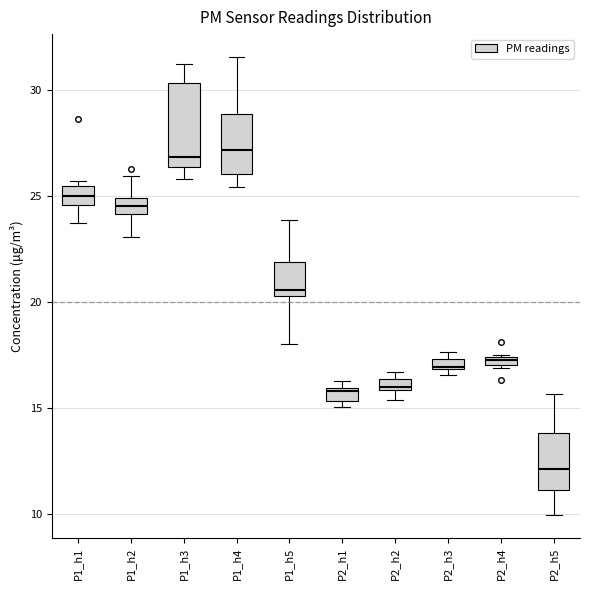

Comparing the boxes themselves (not the whiskers), which one is the tallest?

P1_h3